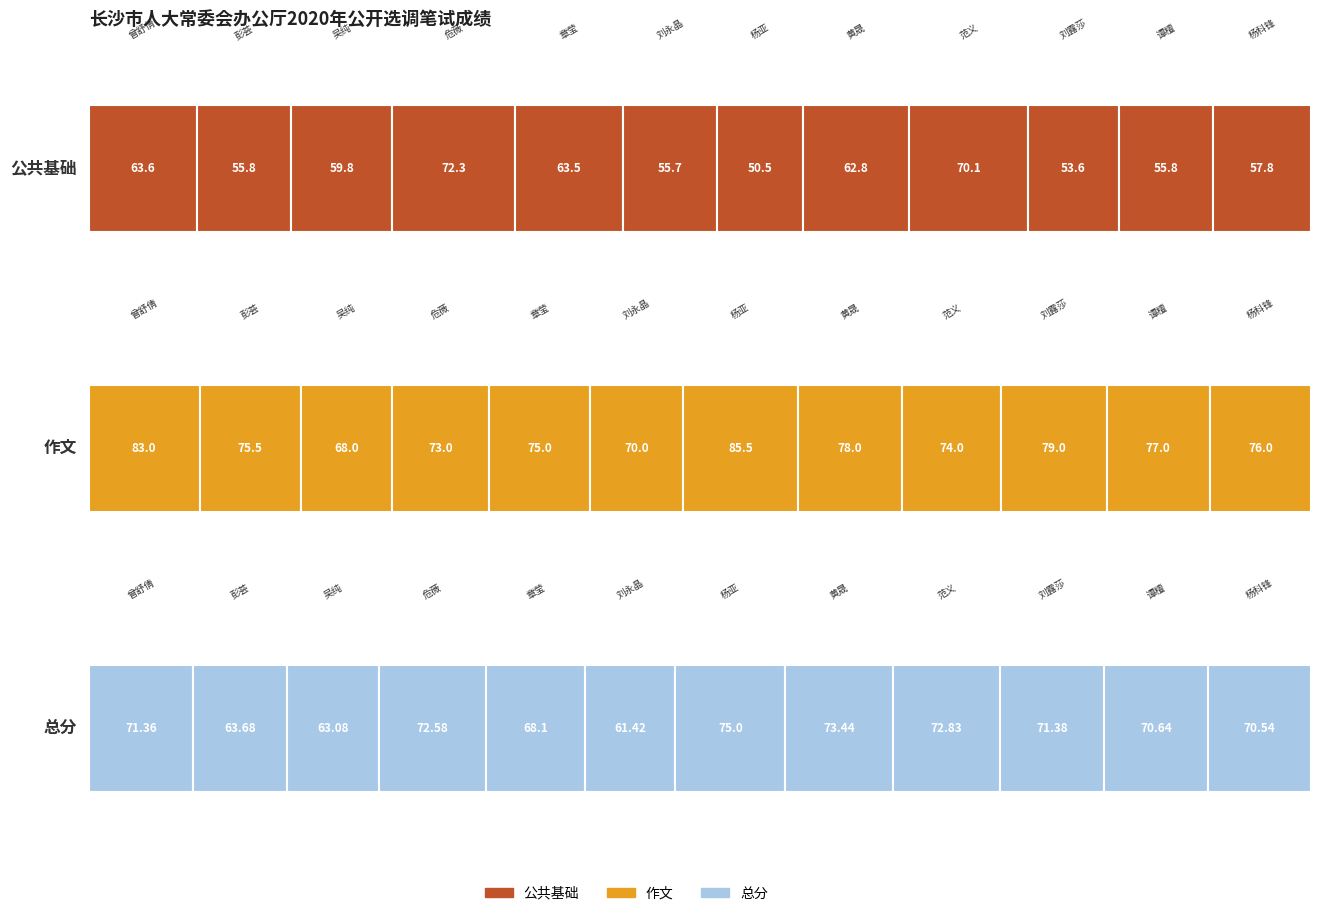

How many categories are shown in the chart?

12